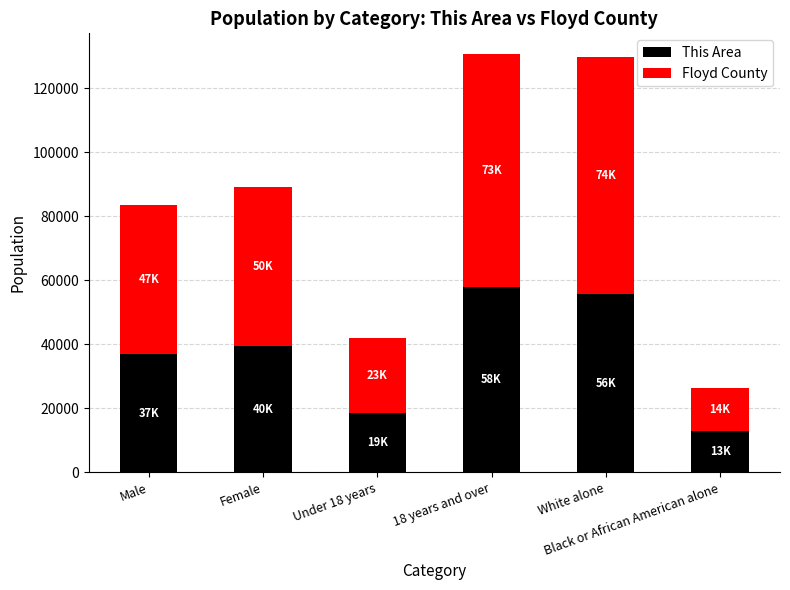

What is the minimum value for This Area?

12886